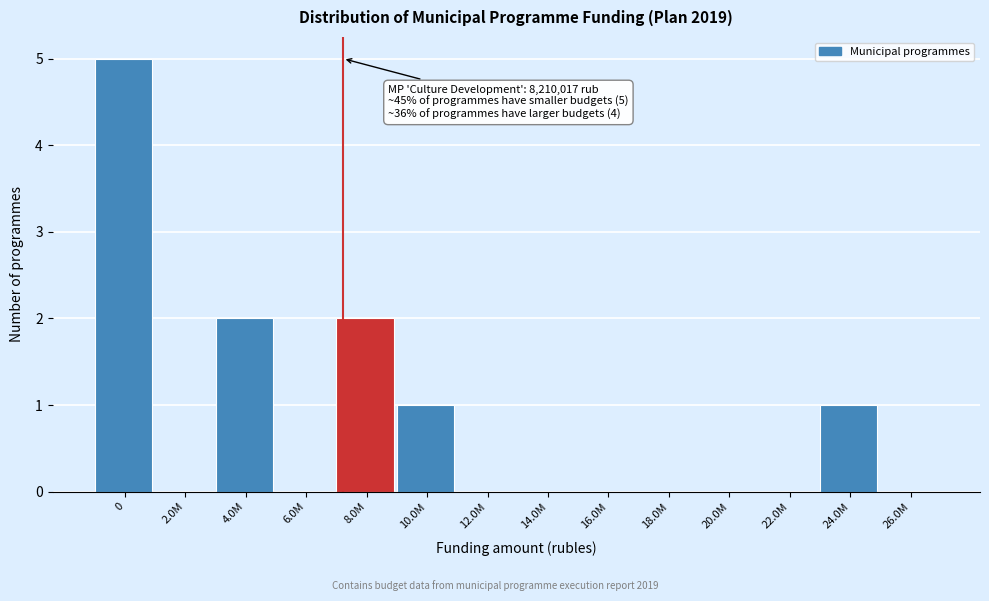

Reading right to left, extract all data points from this chart.

26.0M=0	24.0M=1	22.0M=0	20.0M=0	18.0M=0	16.0M=0	14.0M=0	12.0M=0	10.0M=1	8.0M=2	6.0M=0	4.0M=2	2.0M=0	0=5